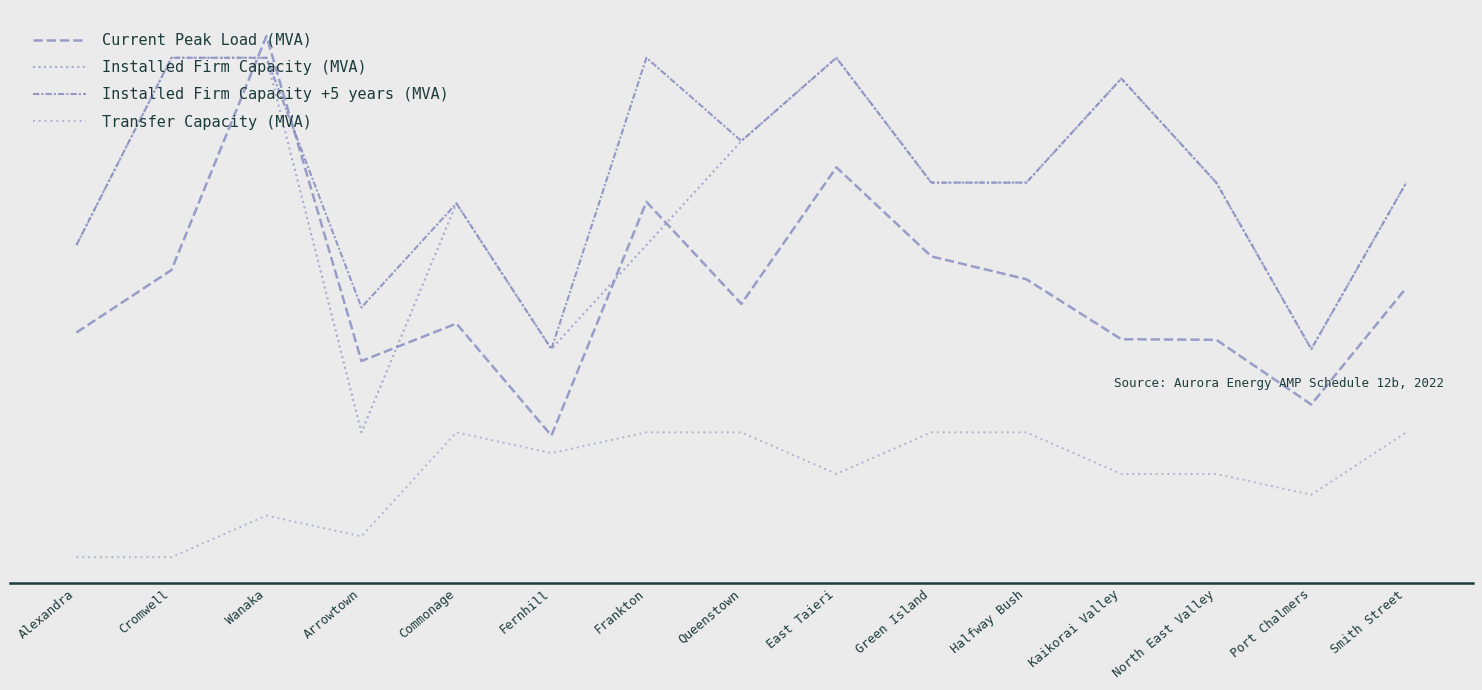

What is the label of the 9th point from the left?

East Taieri